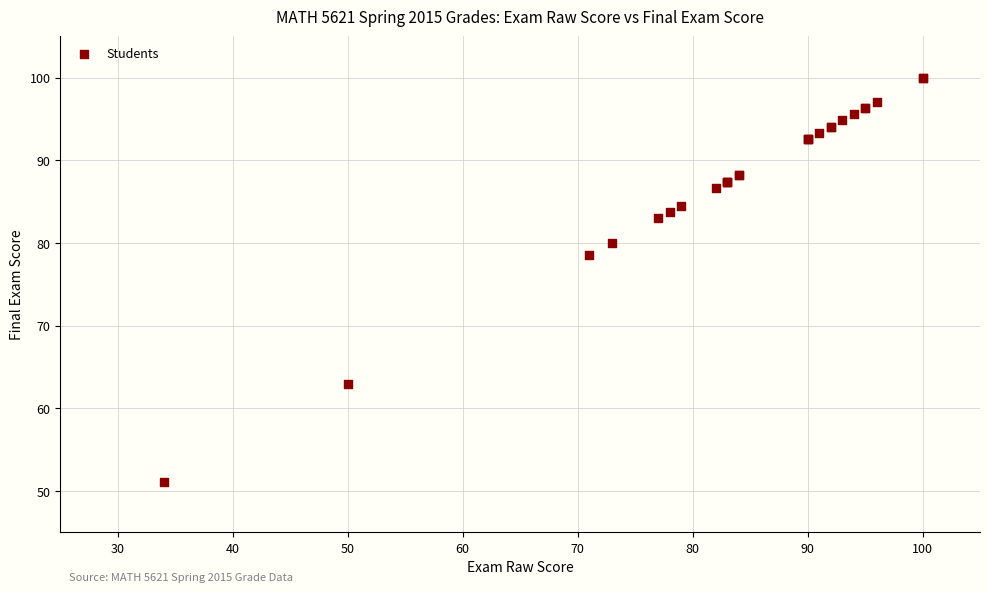

What Y value in the scatter plot is closest to 75?

78.5